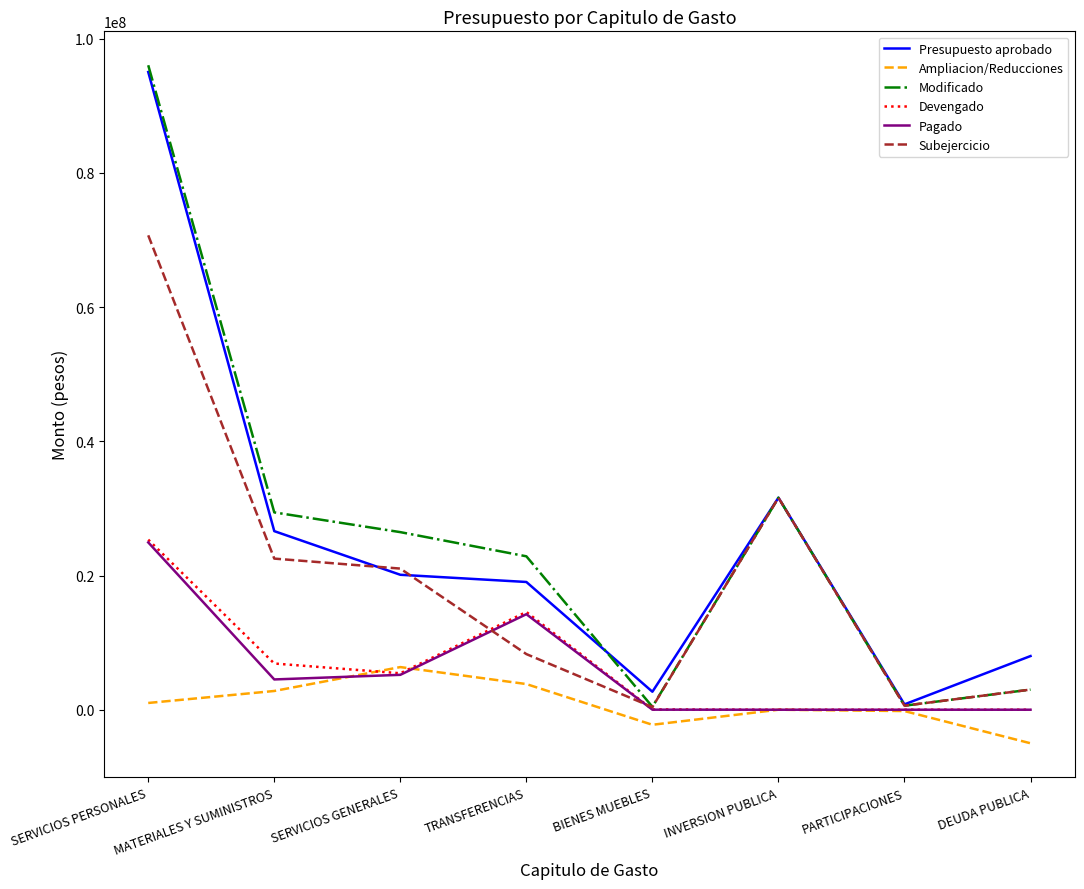

How many lines are shown in the chart?

6